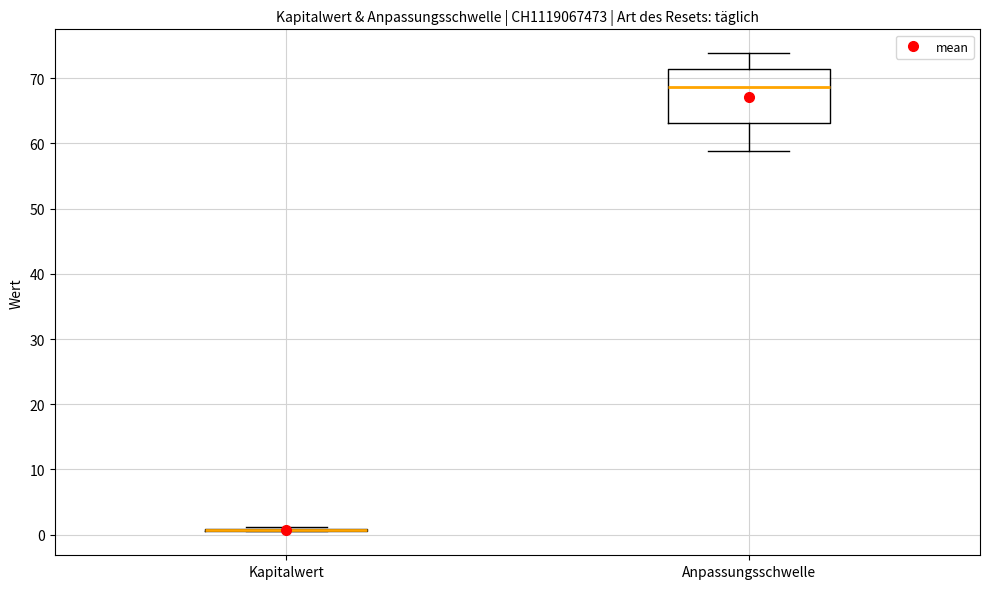

Which box is the tallest, from its lower edge to its upper edge?

Anpassungsschwelle